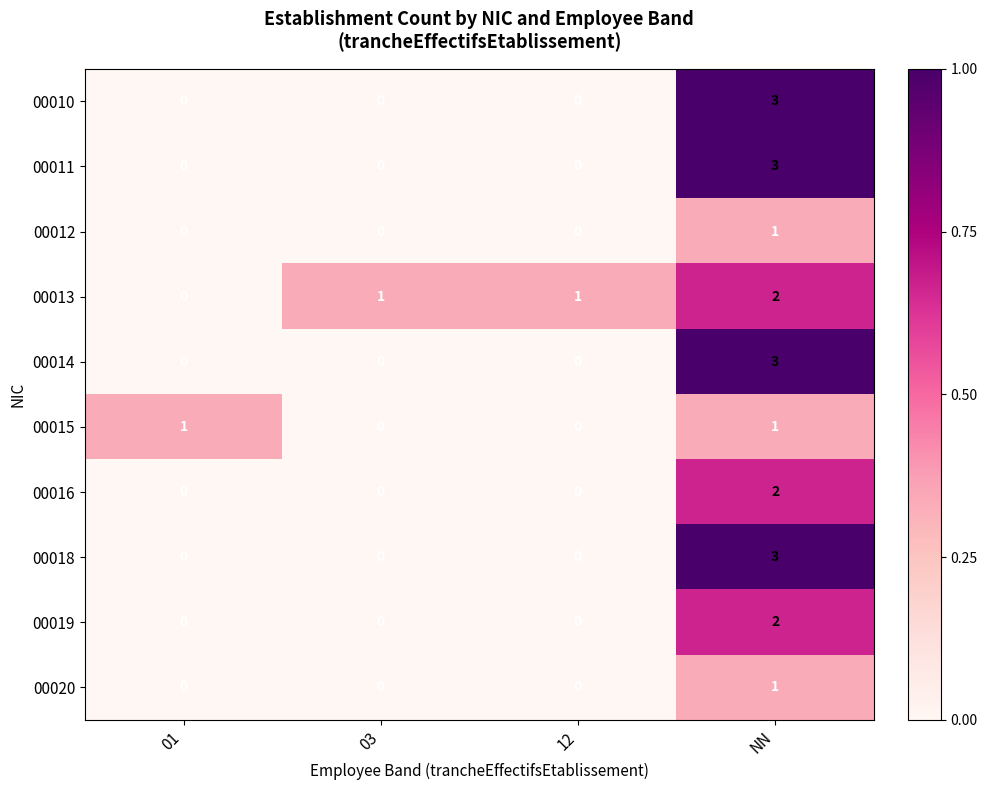

Is it true that 00014 equals 0 at 01?

True